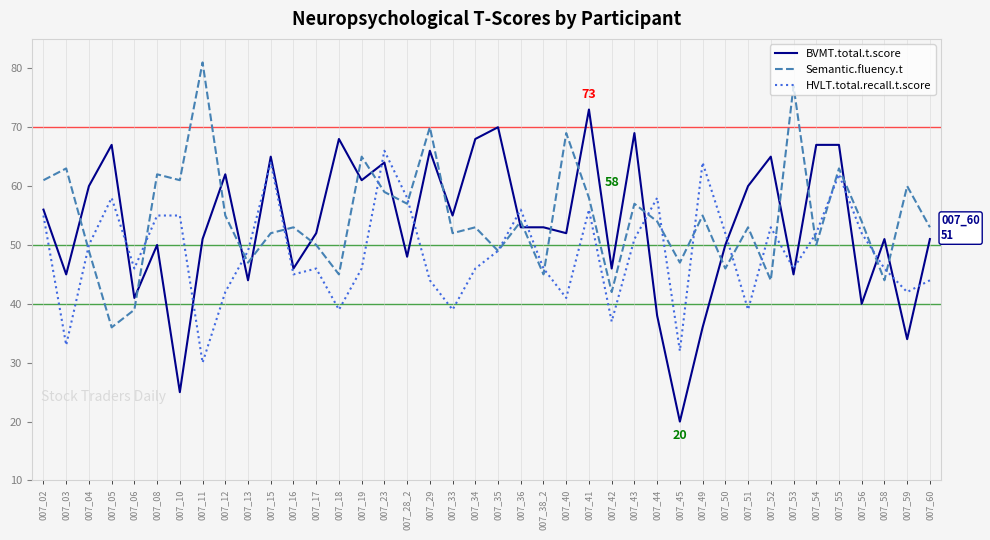

In Semantic.fluency.t, how many points are lower than both neighbors (excluding endpoints)?

14